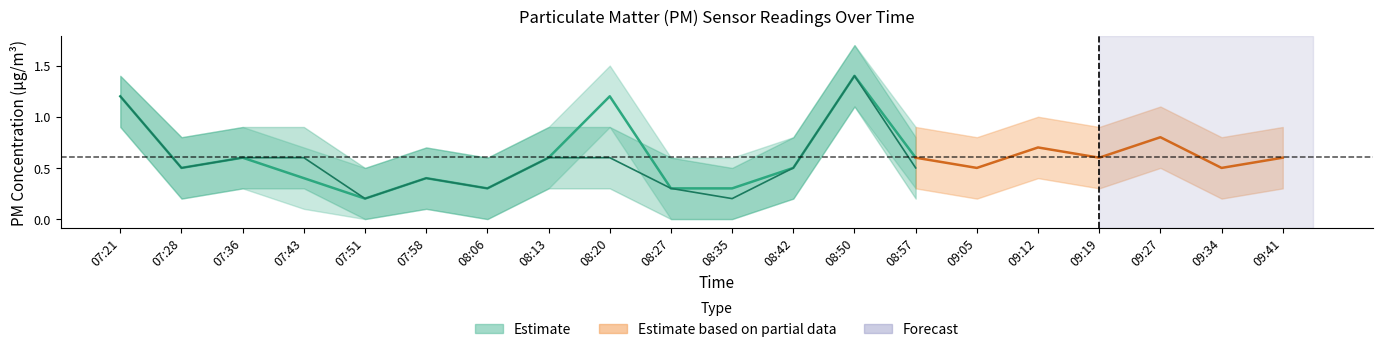

What is the difference between the P2 values at 08:27 and 07:36?

0.3